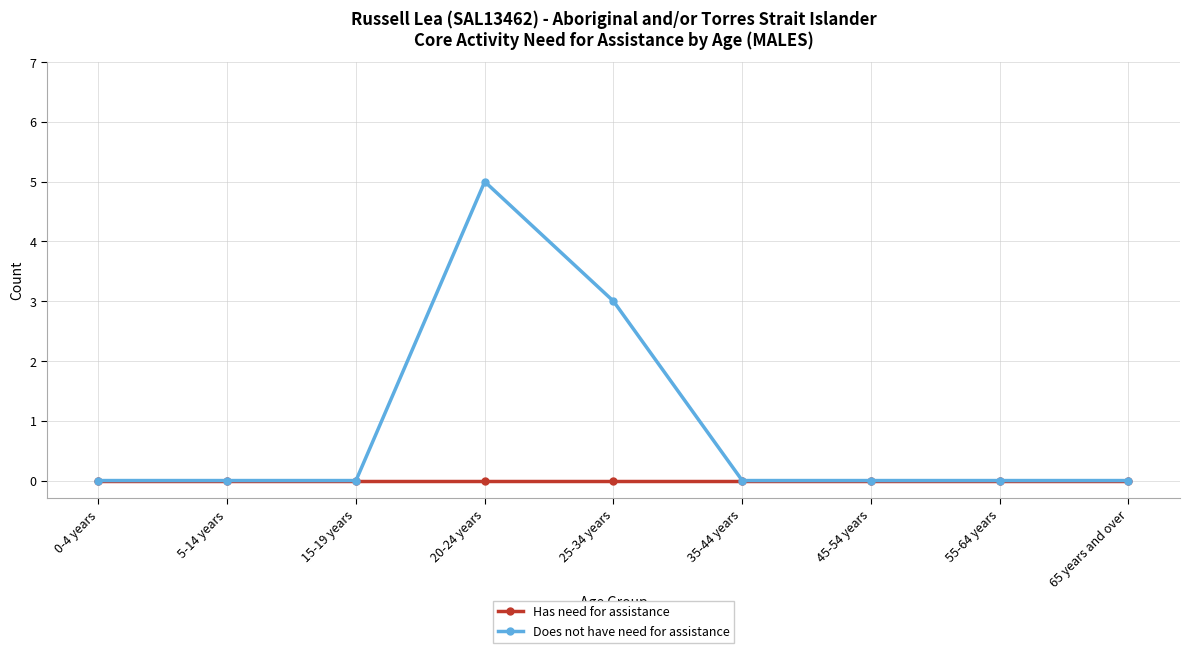

What is the label of the 5th point from the right?

25-34 years